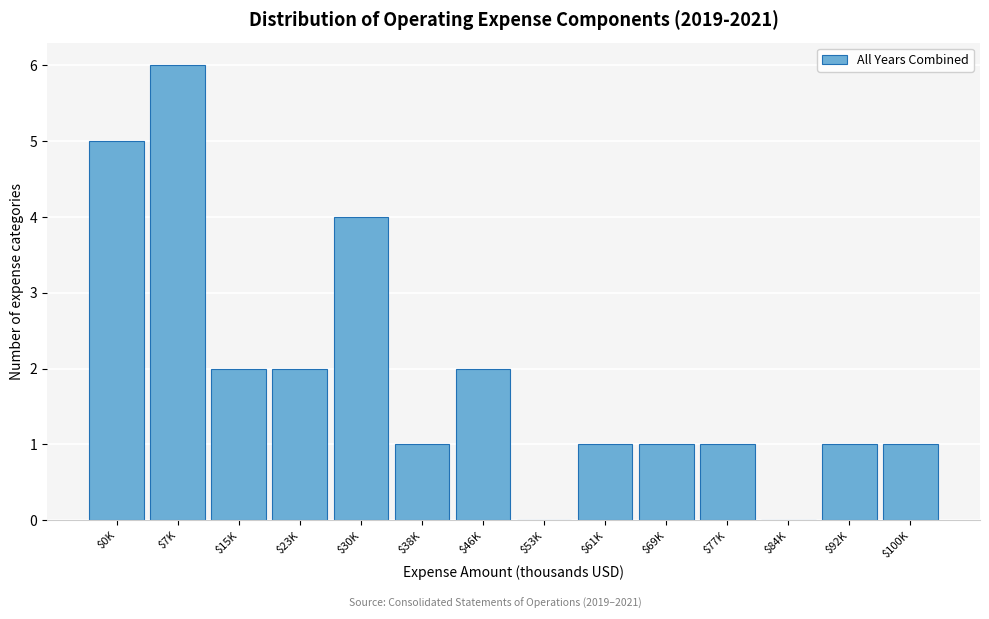

What is the sum of all values?

27